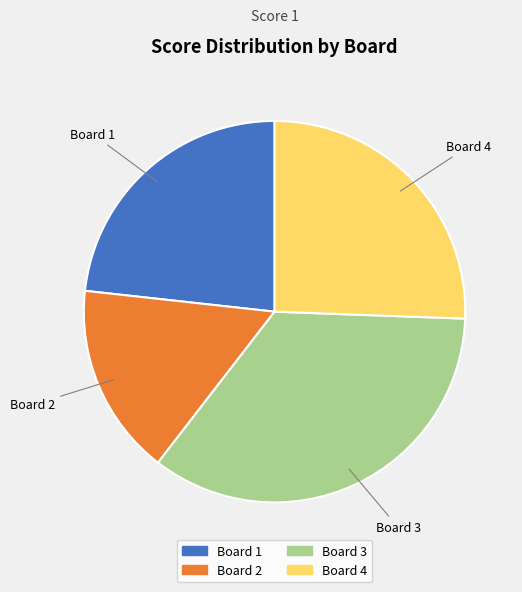

Which category has the biggest portion of the pie?

Board 3